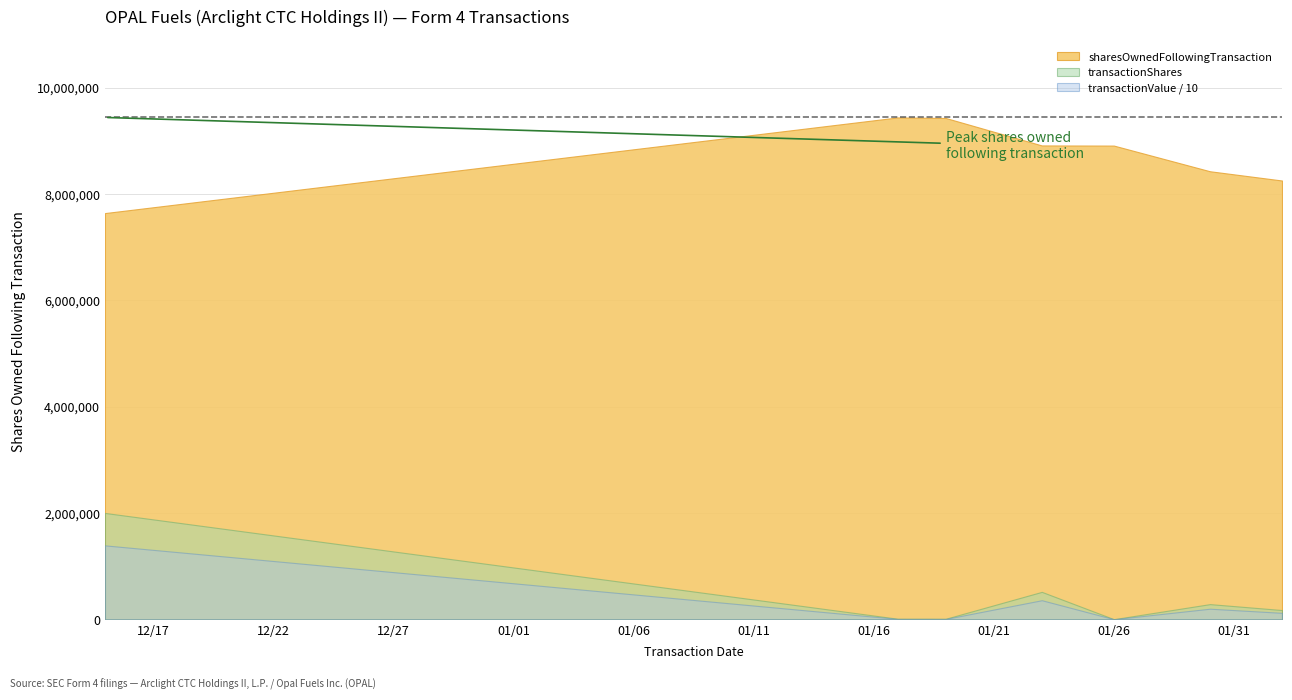

Is it true that transactionValue equals 3586346 at 2023-01-23?

True